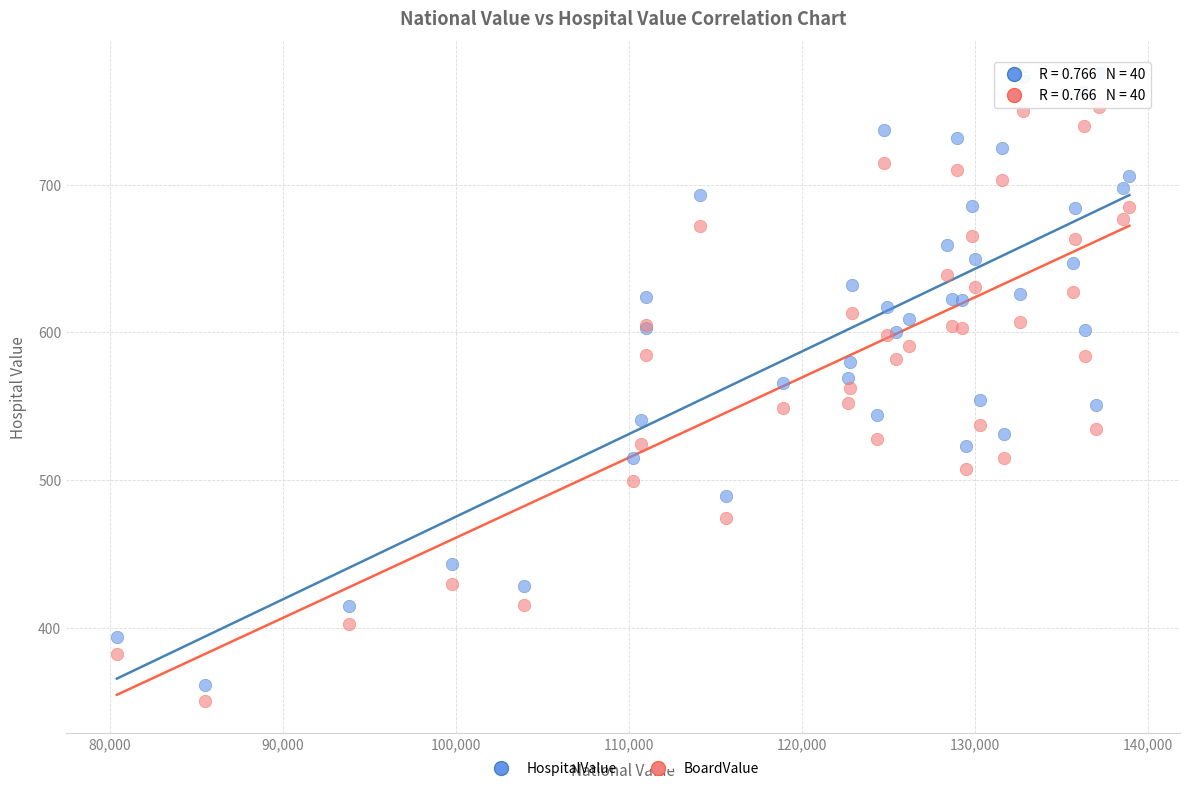

Which series contains the highest Y value?

HospitalValue